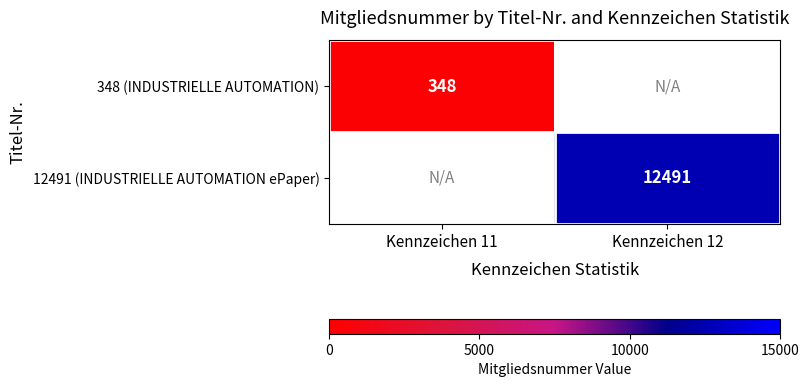

Which has a higher value, Kennzeichen 11 or Kennzeichen 12?

Kennzeichen 12